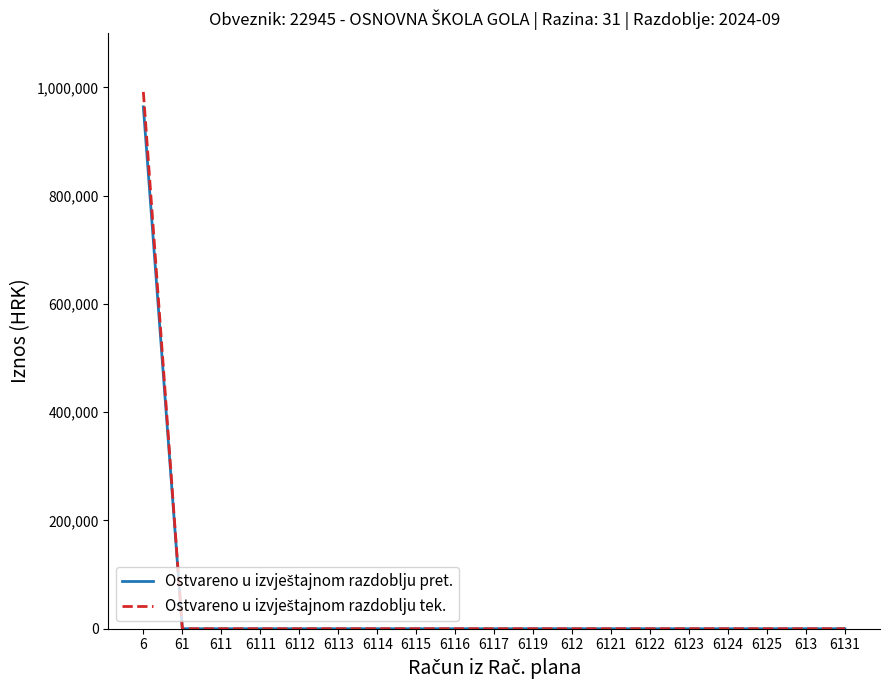

At which category is the sum across all series the highest?

6